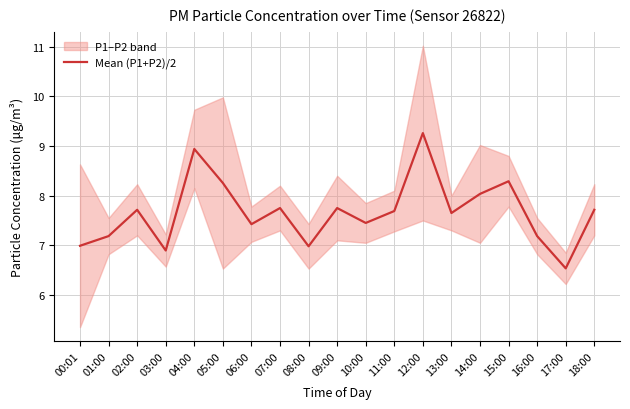

Which label corresponds to the largest value in the chart?

12:00